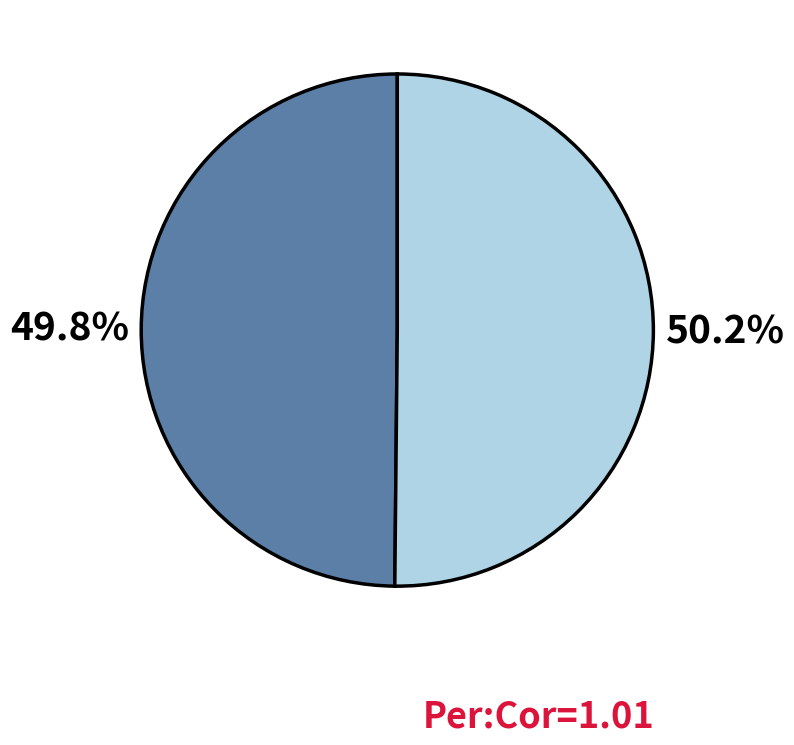

Is there any slice that represents more than half of the pie?

Yes